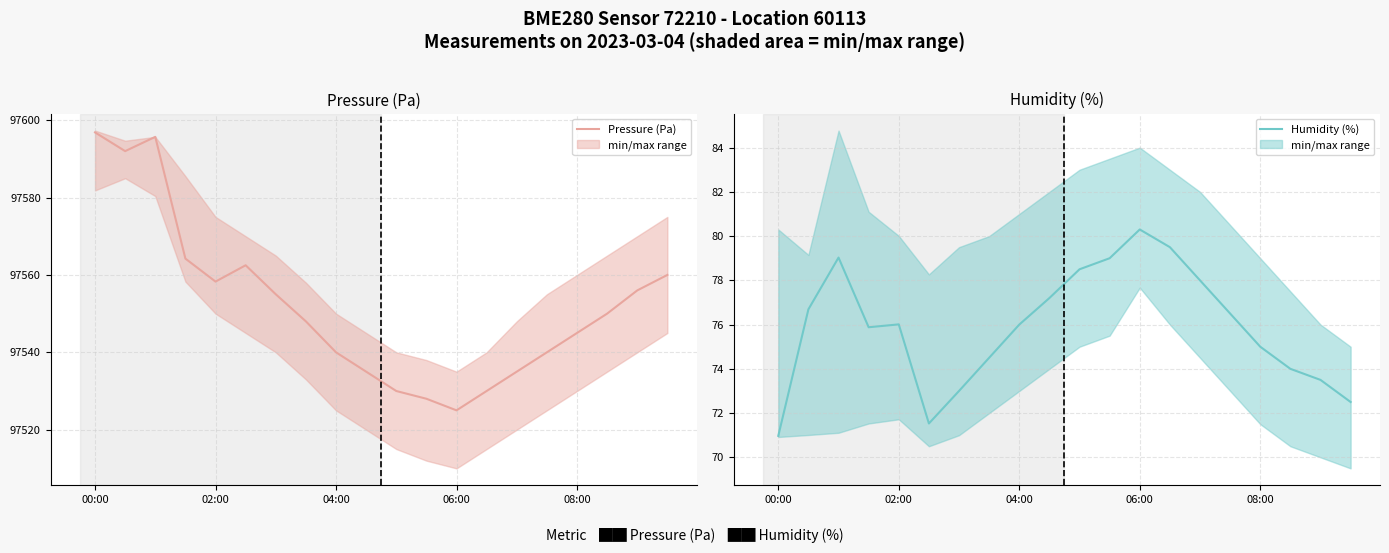

Where is the first local minimum for Pressure (Pa)?

02:00